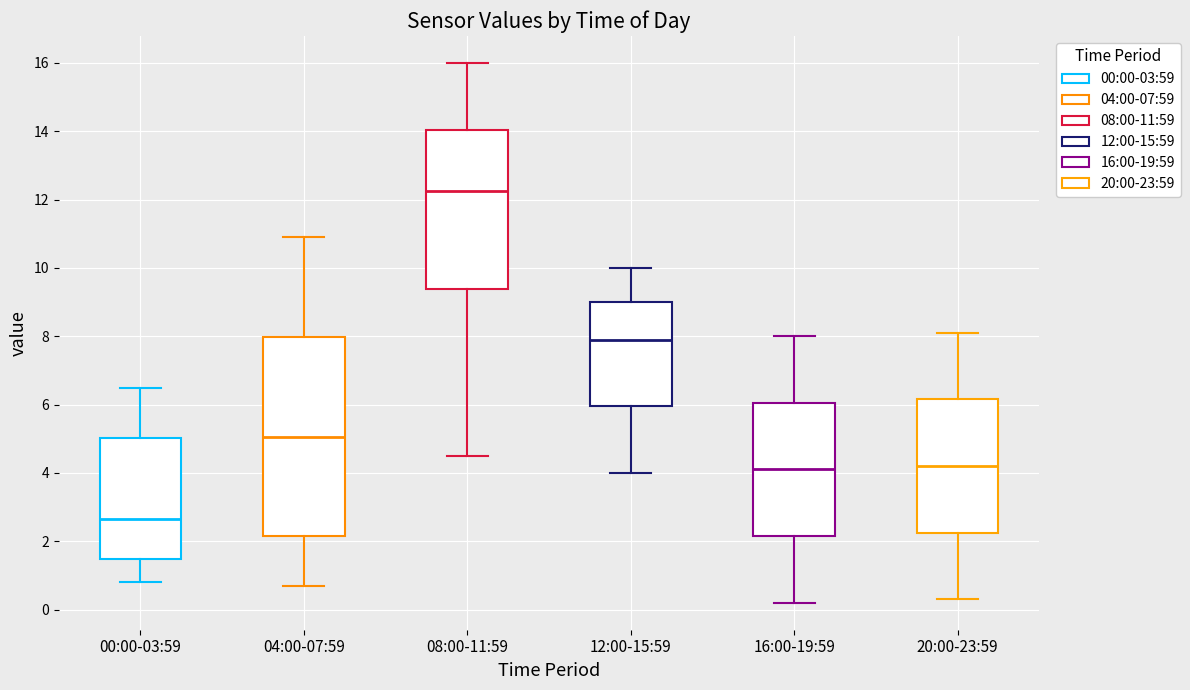

Comparing the boxes themselves (not the whiskers), which one is the tallest?

04:00-07:59